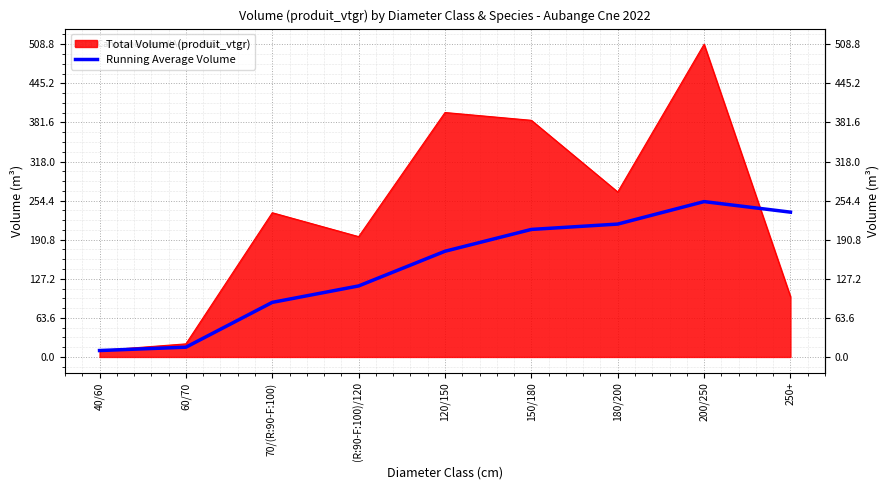

Count the number of data series in this chart.

2